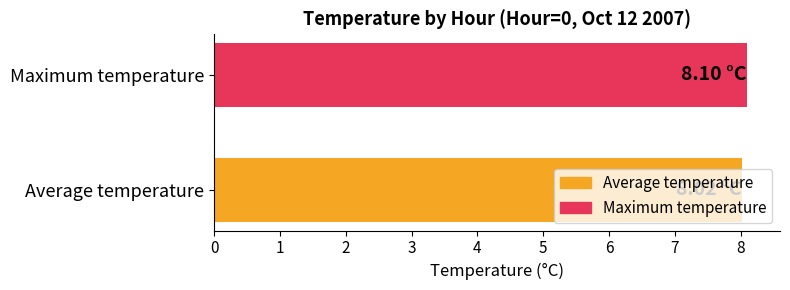

What is the sum of the values at Average temperature and Maximum temperature?

16.1